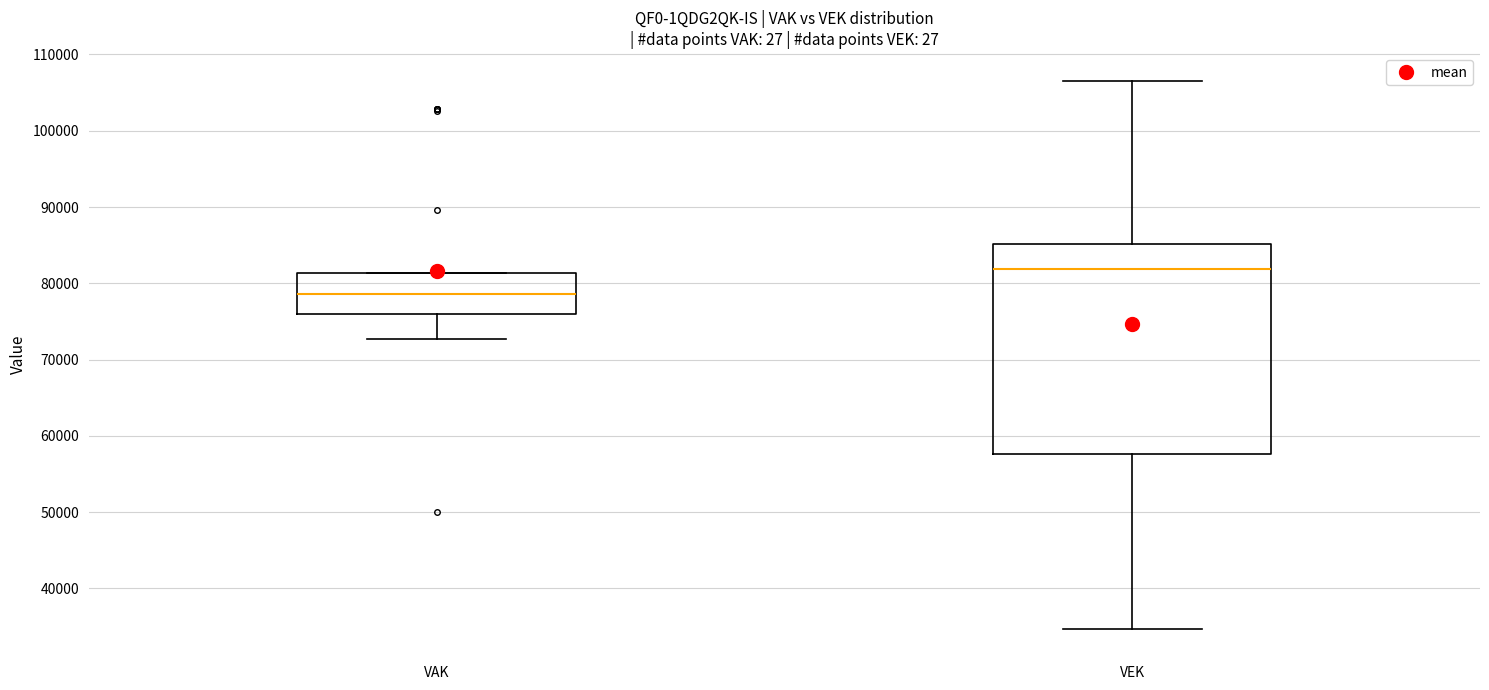

Which box is the tallest, from its lower edge to its upper edge?

VEK